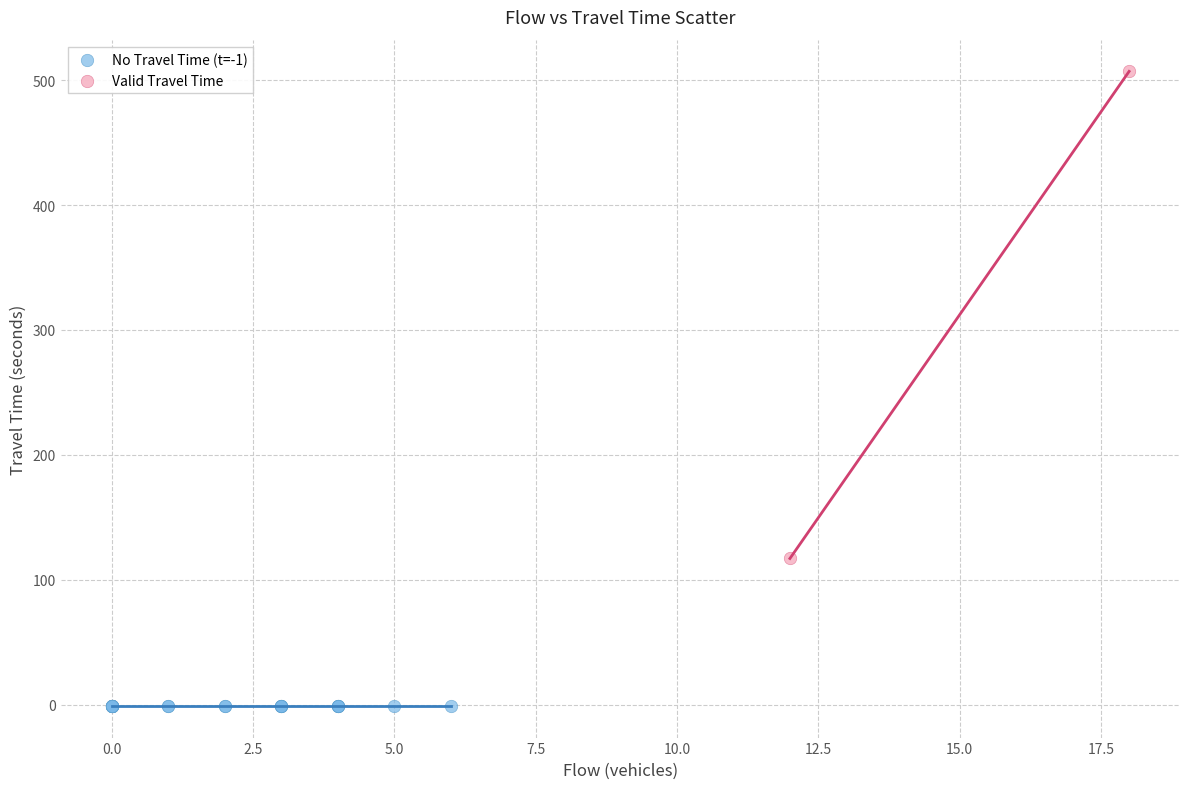

What are all the series names shown in the legend?

No Travel Time (t=-1), Valid Travel Time